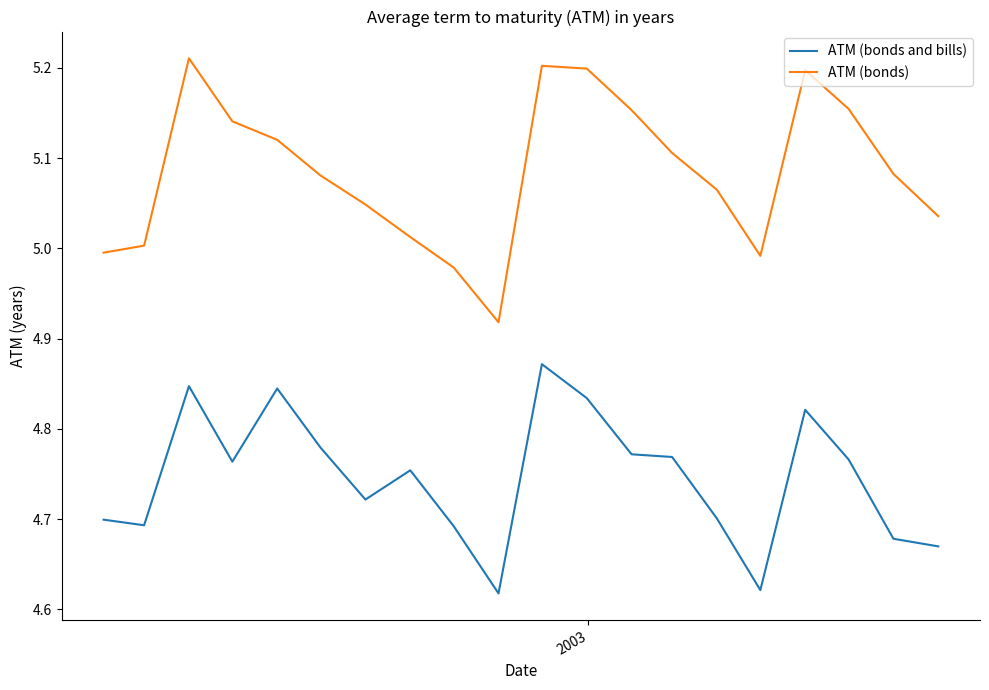

At how many categories does at least one series exceed 4?

20